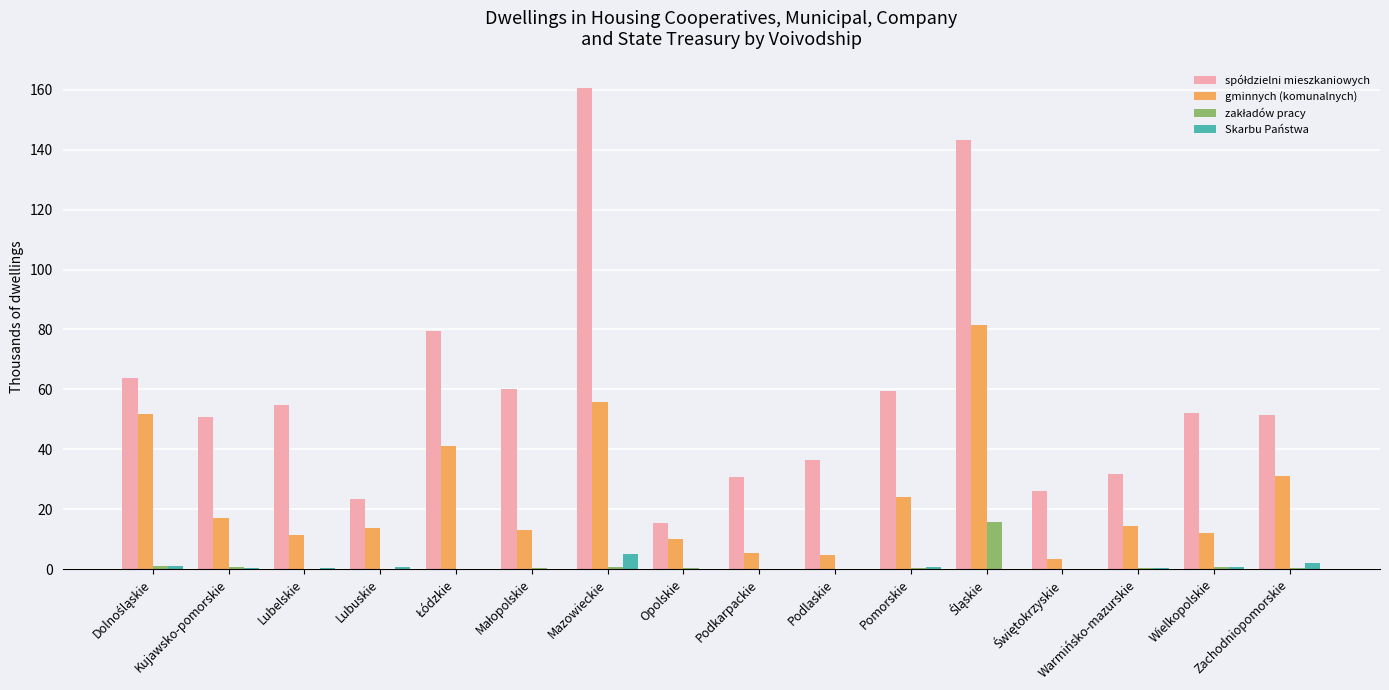

True or false: Skarbu Państwa has a value of 5.0 at Mazowieckie.

True